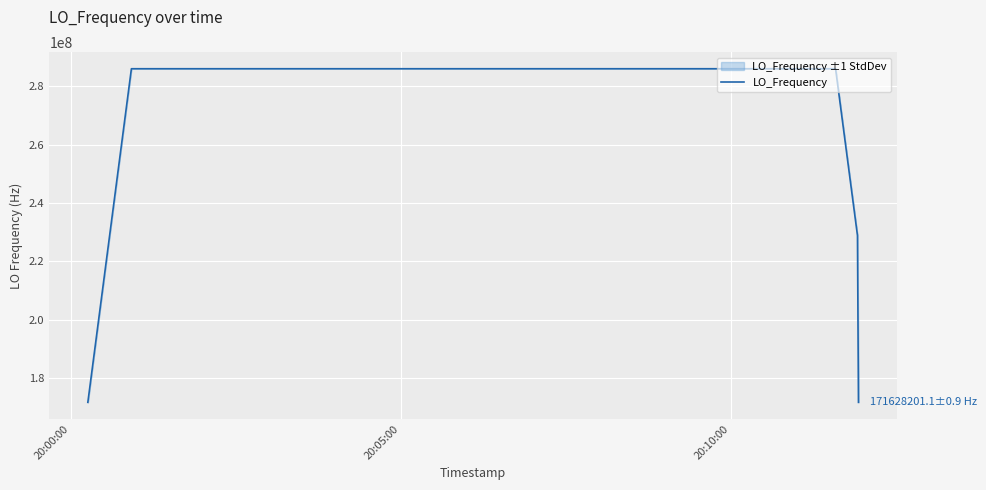

What is the difference between the maximum and minimum values?

114418802.4